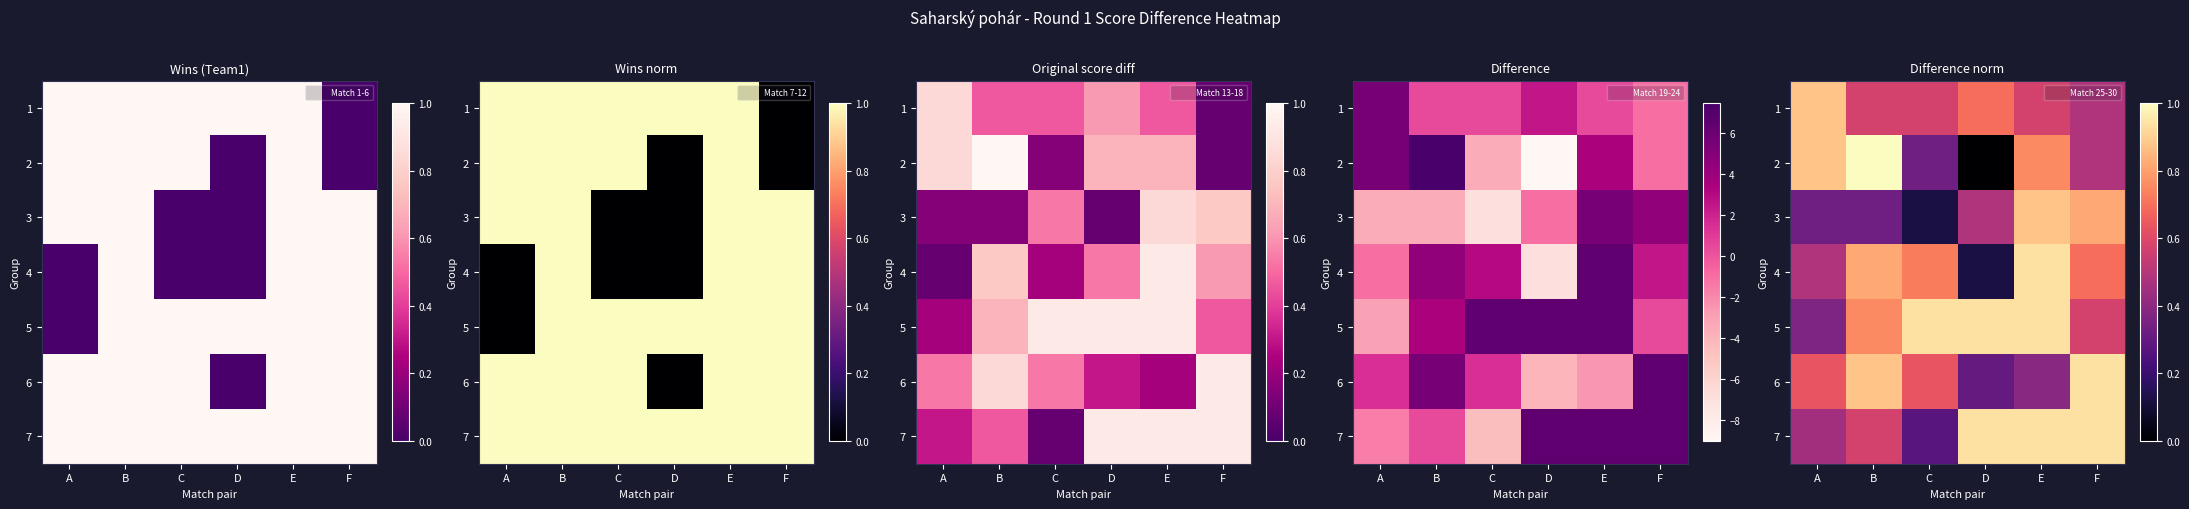

Count the number of categories in the chart.

6